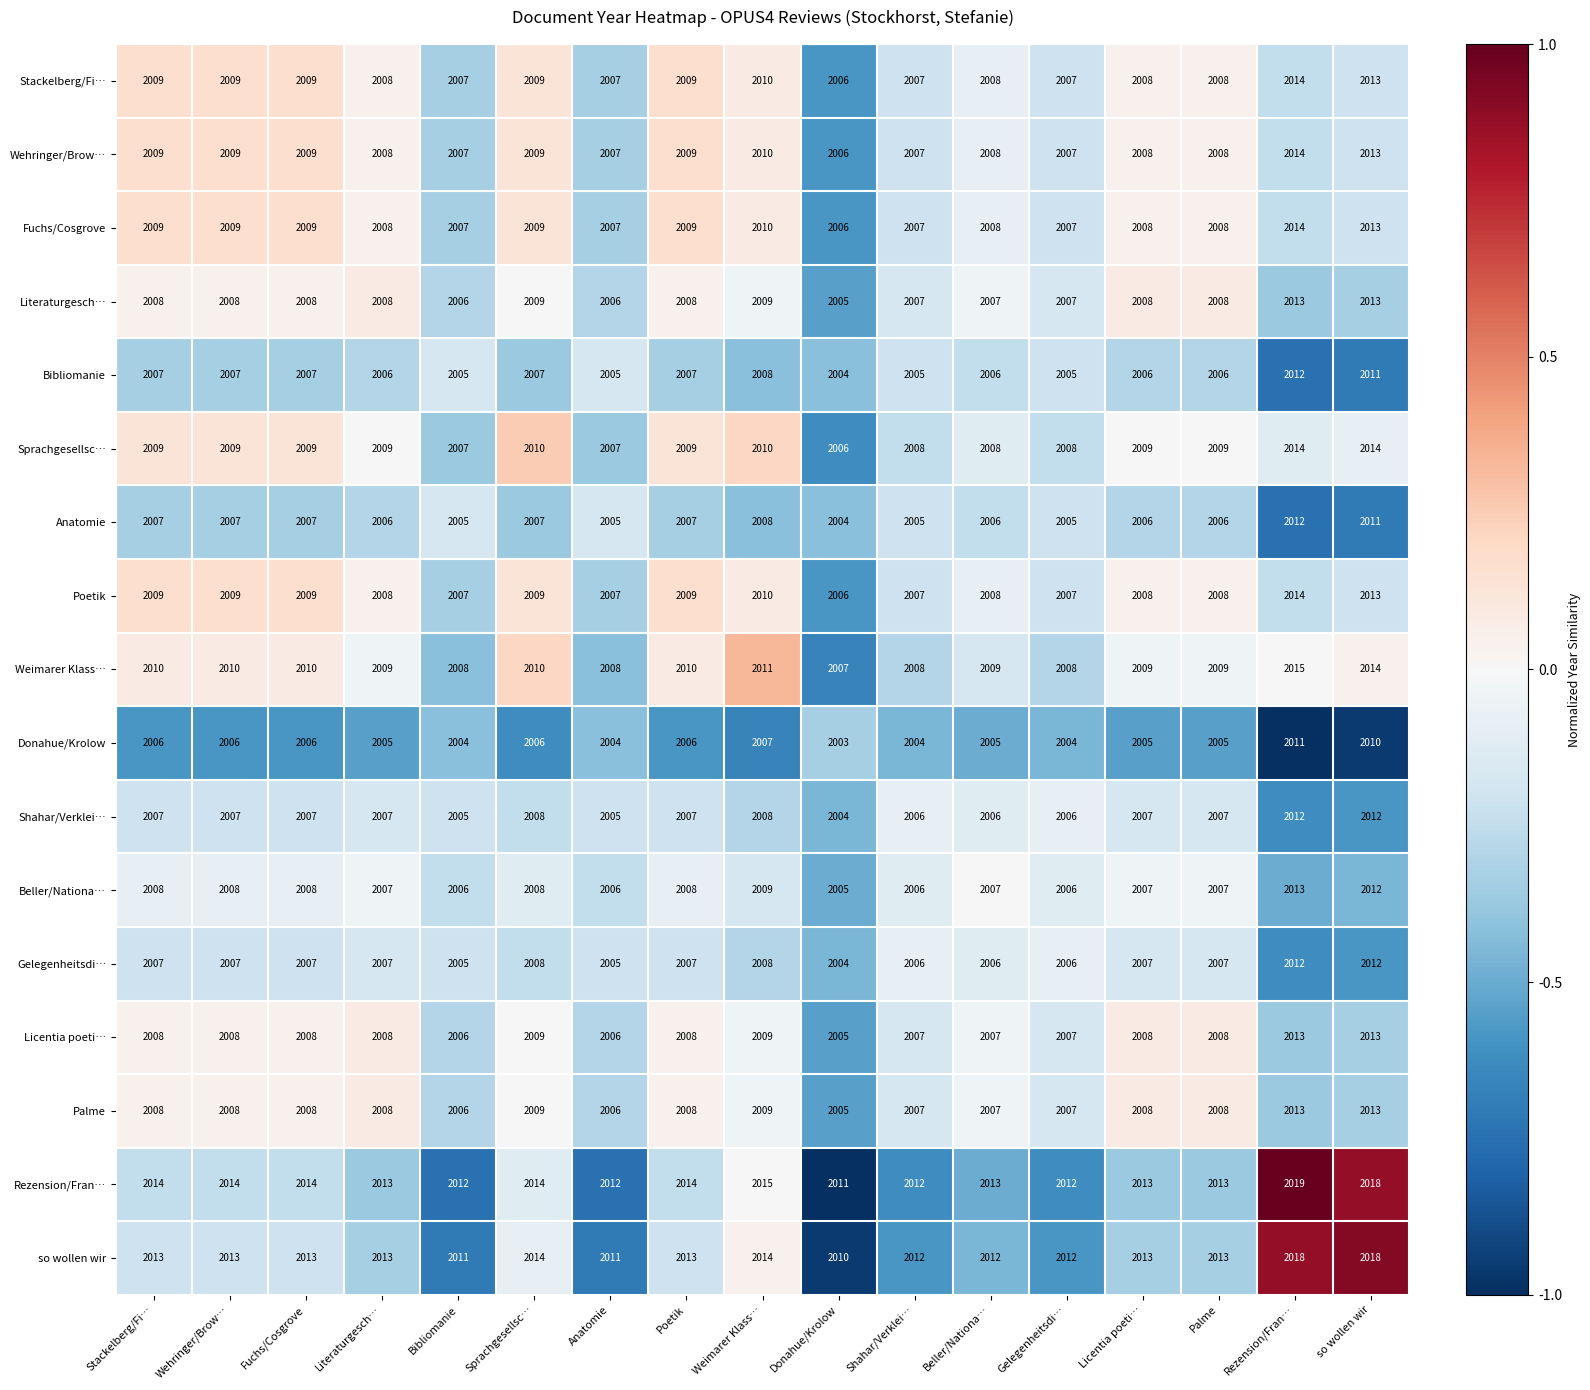

Is it true that Shahar/Verklei… equals 2005 at Bibliomanie?

True